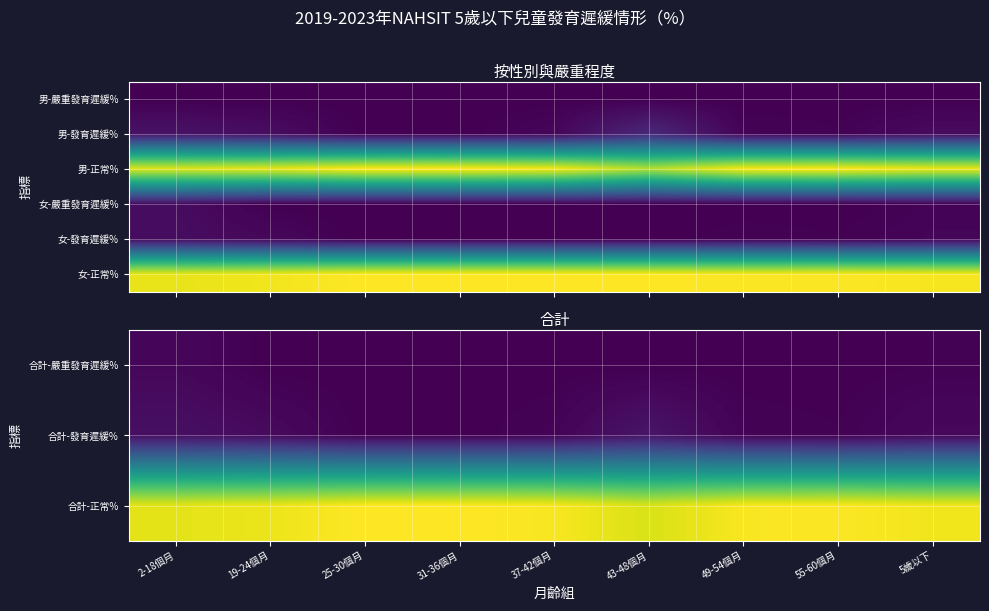

List the series in order of their peak value, highest first.

合計-正常%, 女-正常%, 合計-發育遲緩%, 女-發育遲緩%, 女-嚴重發育遲緩%, 合計-嚴重發育遲緩%